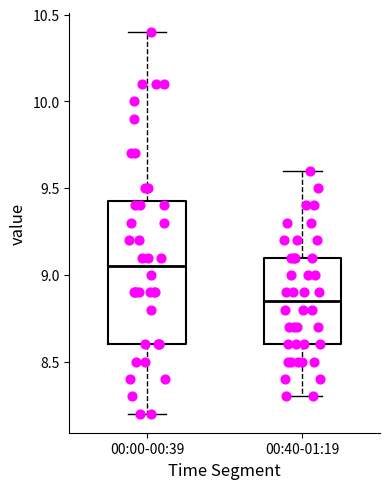

Which box has the highest median line?

00:00-00:39